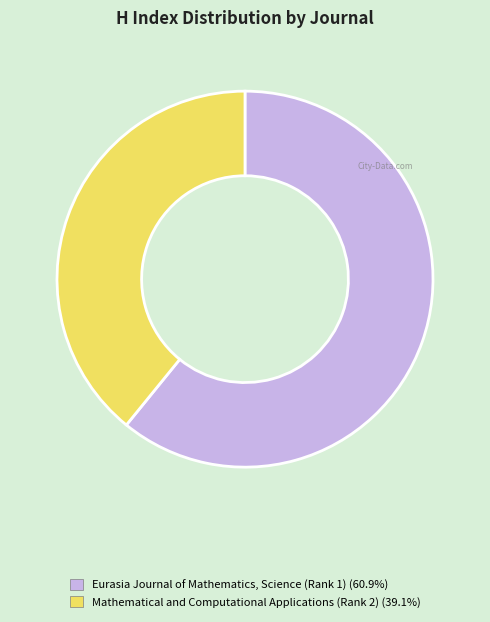

Rank the categories by value from lowest to highest.

Mathematical and Computational Applications (Rank 2), Eurasia Journal of Mathematics, Science (Rank 1)